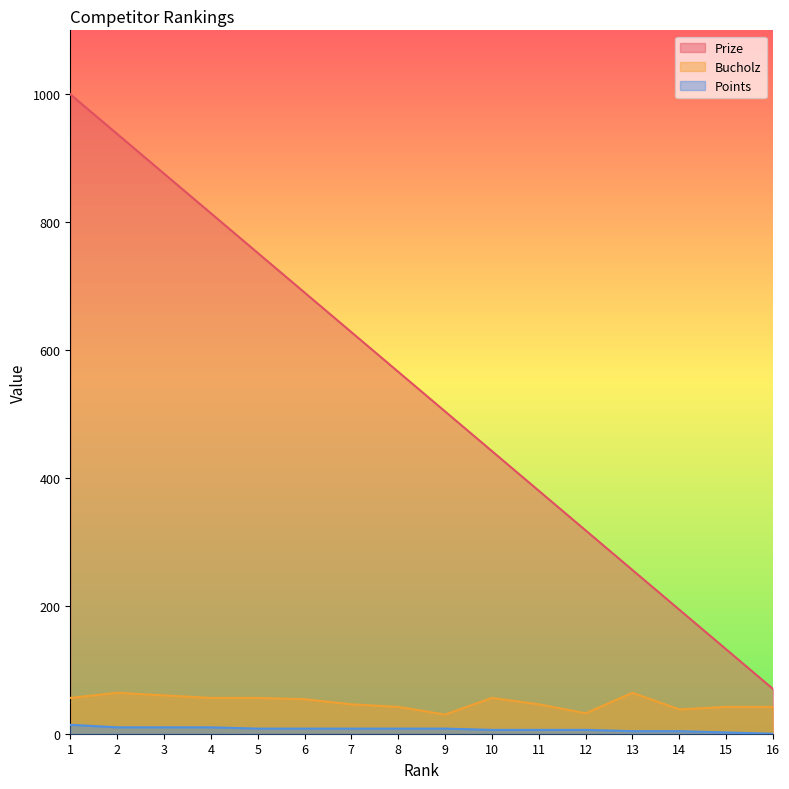

What value does the Bucholz series have at 10, to the nearest 10?

60